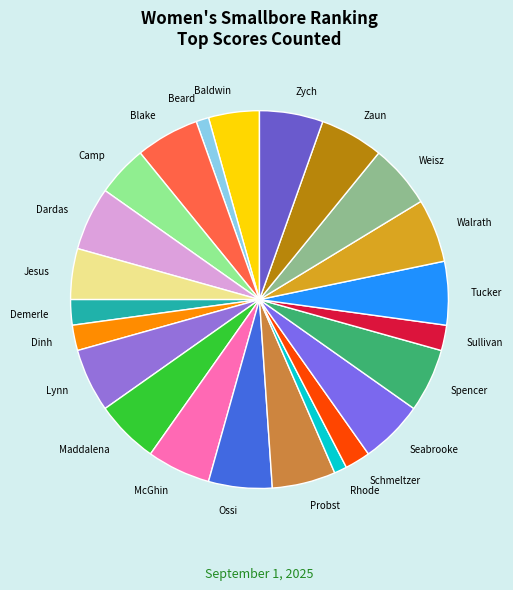

Between Walrath and Baldwin, which is larger?

Walrath